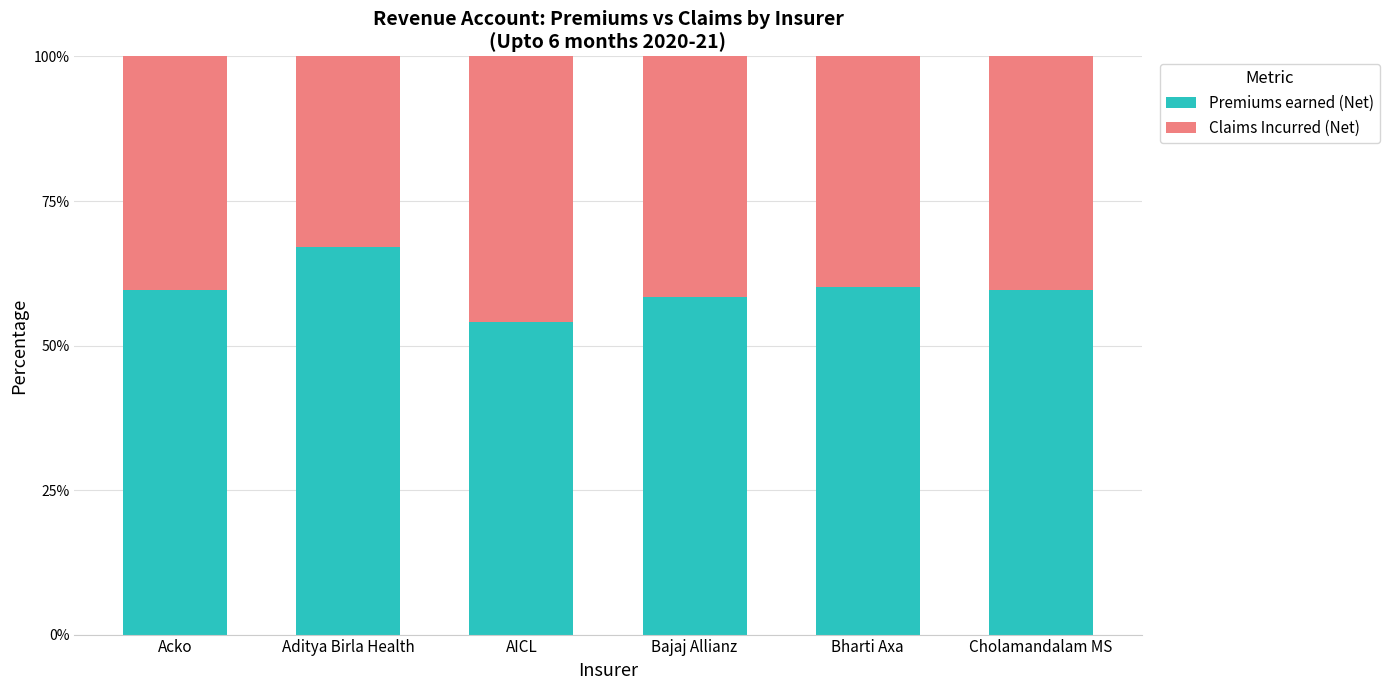

True or false: Premiums earned (Net) has a value of 98.1 at Aditya Birla Health.

False